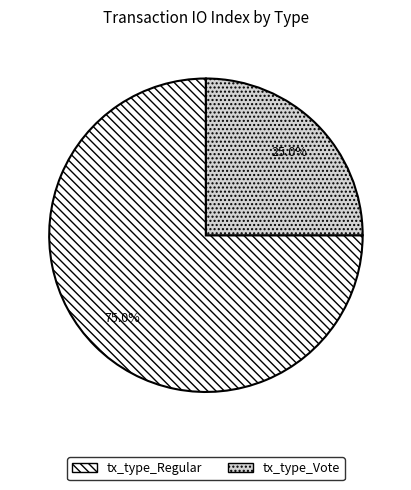

To the nearest percent, what is the average slice percentage?

50%